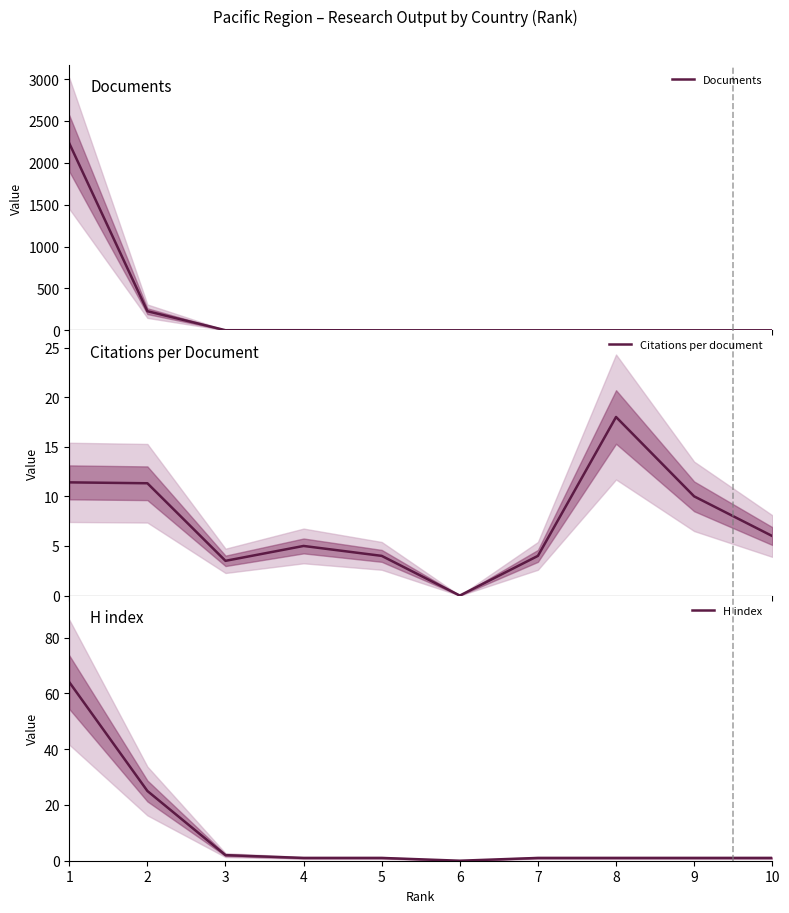

Read the Citations per document value at 8.

18.0